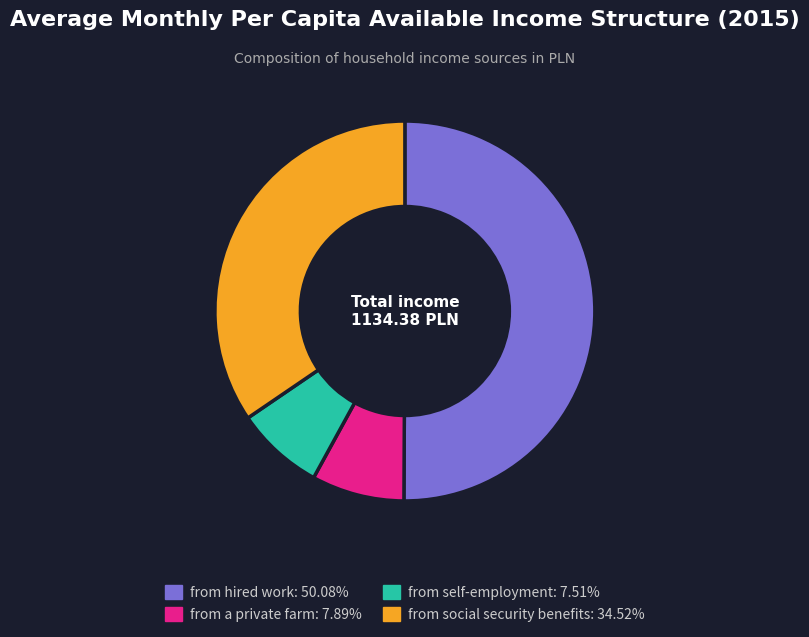

Which has a higher value, from self-employment or from hired work?

from hired work